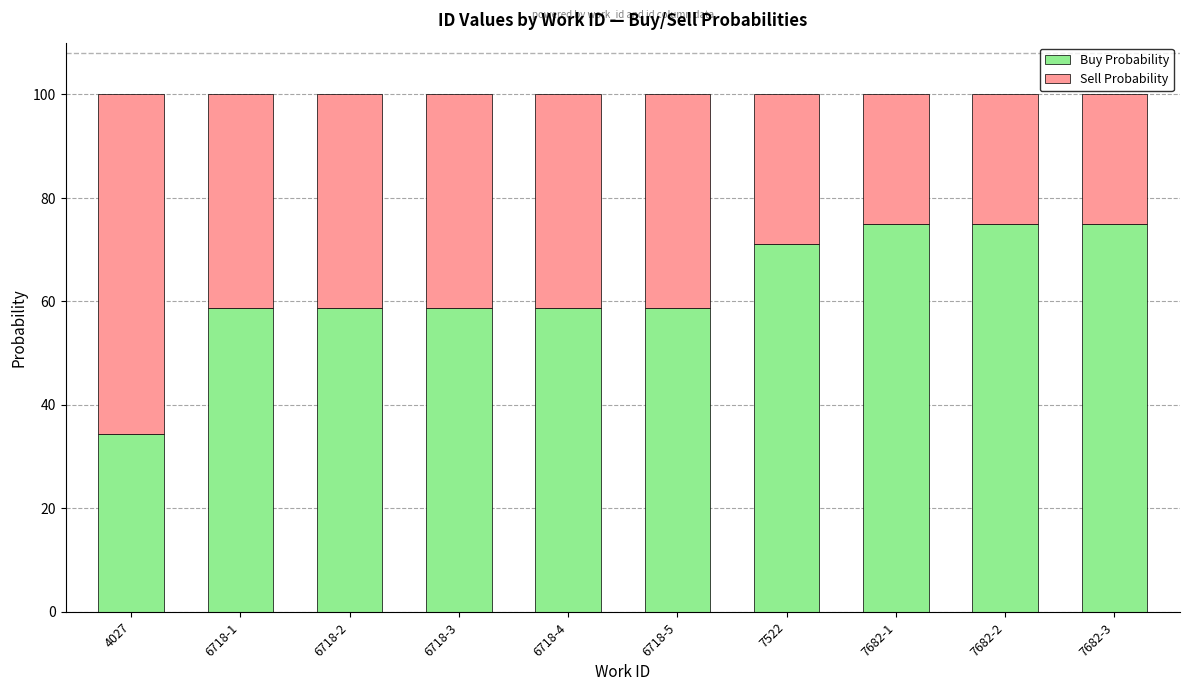

Reading right to left, what are the values for Buy Probability?

75.0	75.0	75.0	71.1	58.8	58.8	58.8	58.8	58.8	34.3